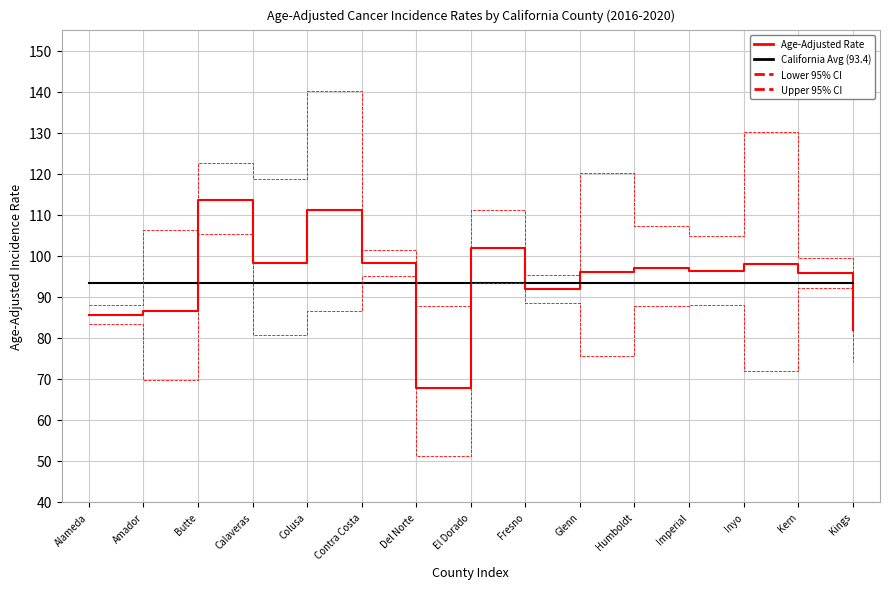

What is the sum of the Upper 95% CI values at Amador and El Dorado?

217.5